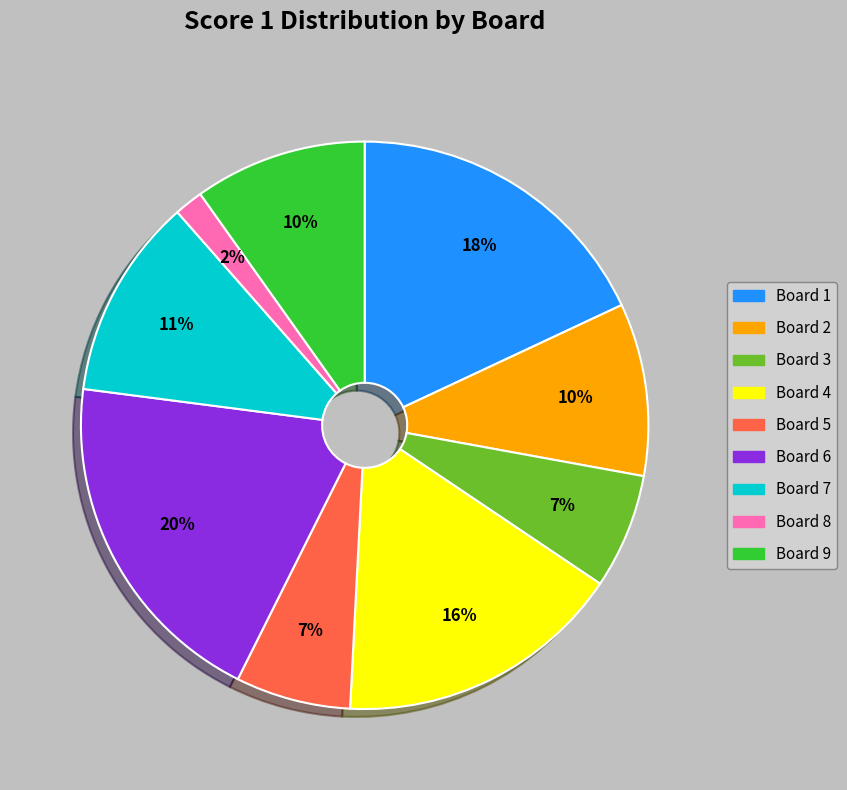

Do Board 5 and Board 8 together represent more than half of the pie?

No